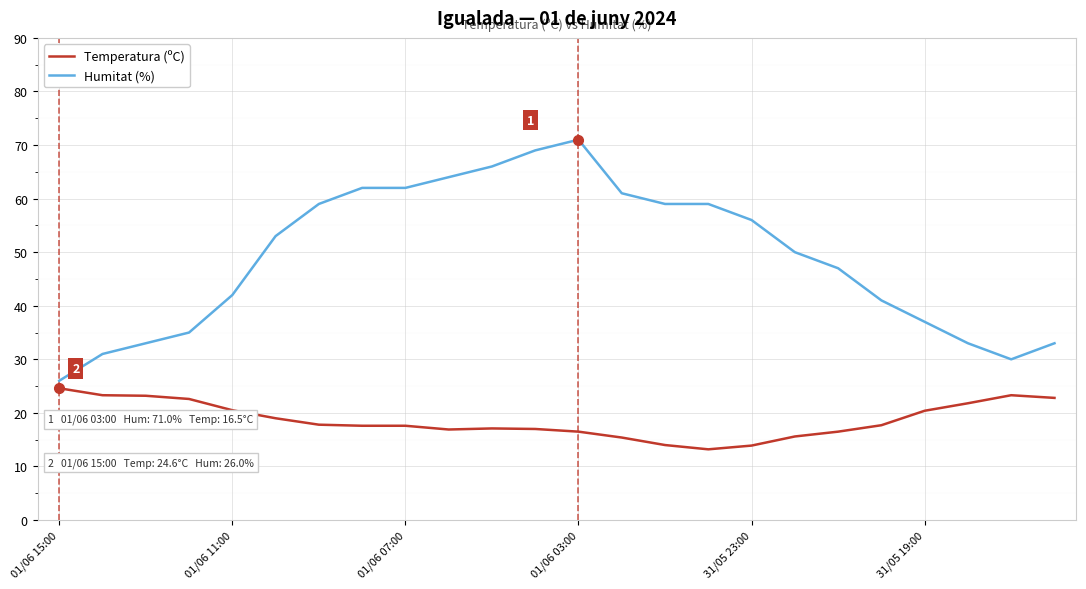

Rank the series by their maximum value, from lowest to highest.

Temperatura (ºC), Humitat (%)